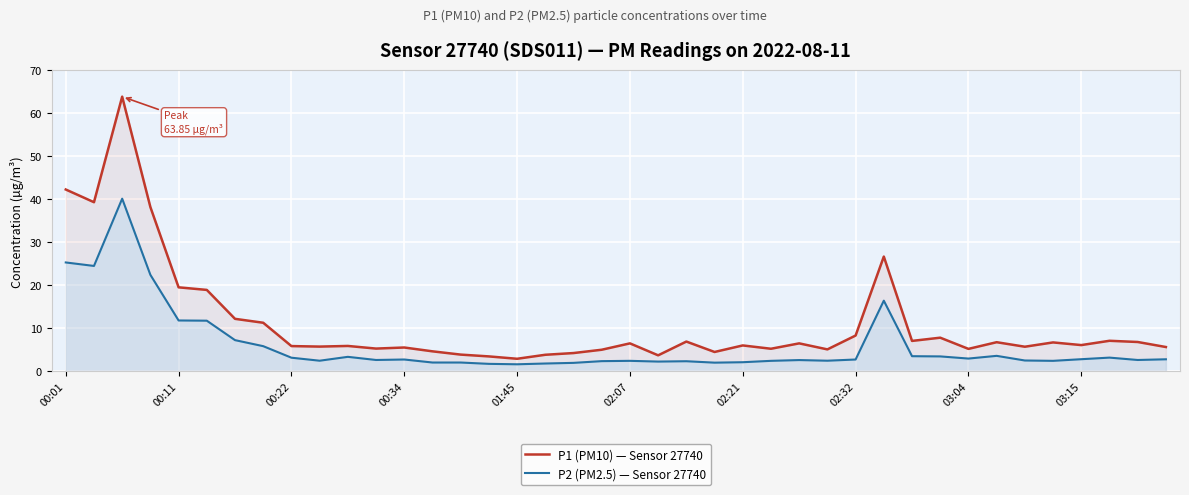

True or false: P2 (PM2.5) — Sensor 27740 has a value of 2.1 at 02:21.

True